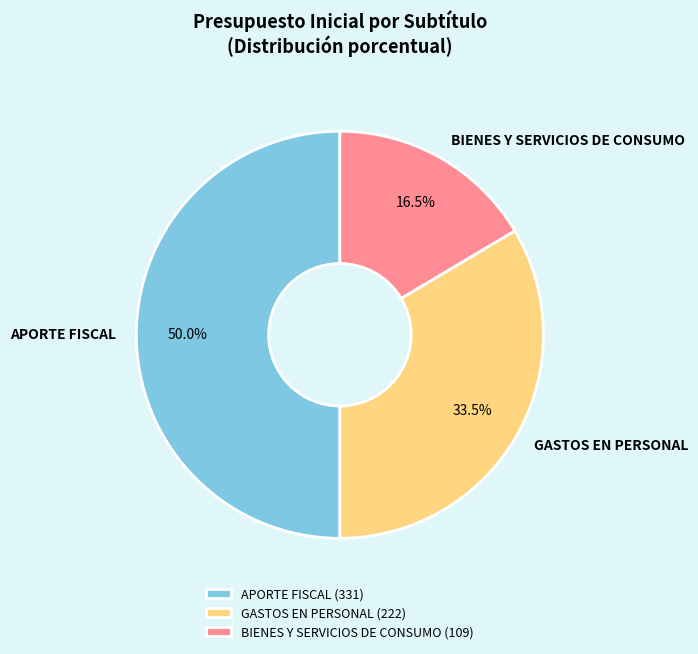

What is the smallest slice in the pie chart?

BIENES Y SERVICIOS DE CONSUMO